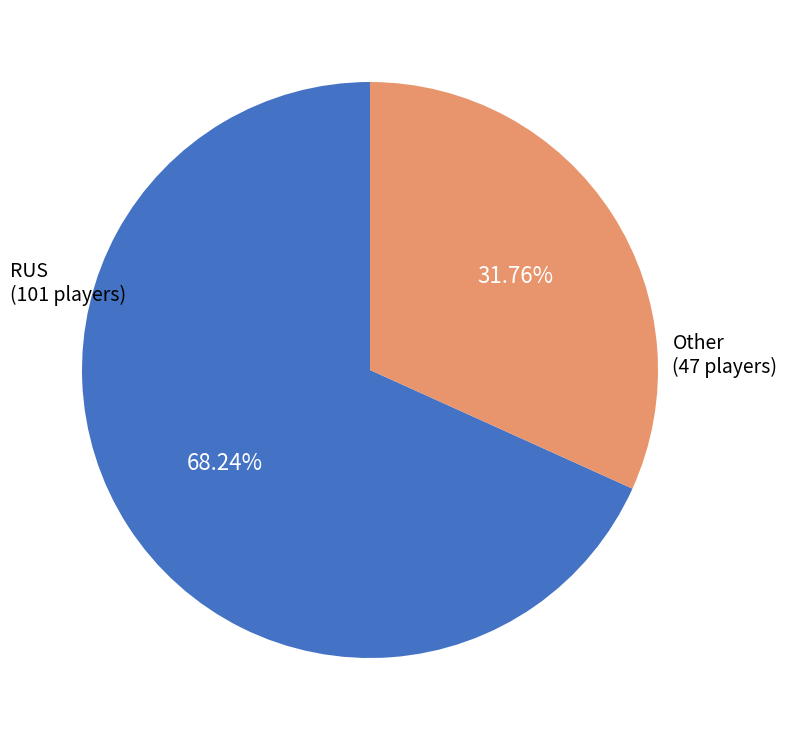

Is there a majority slice in this chart?

Yes